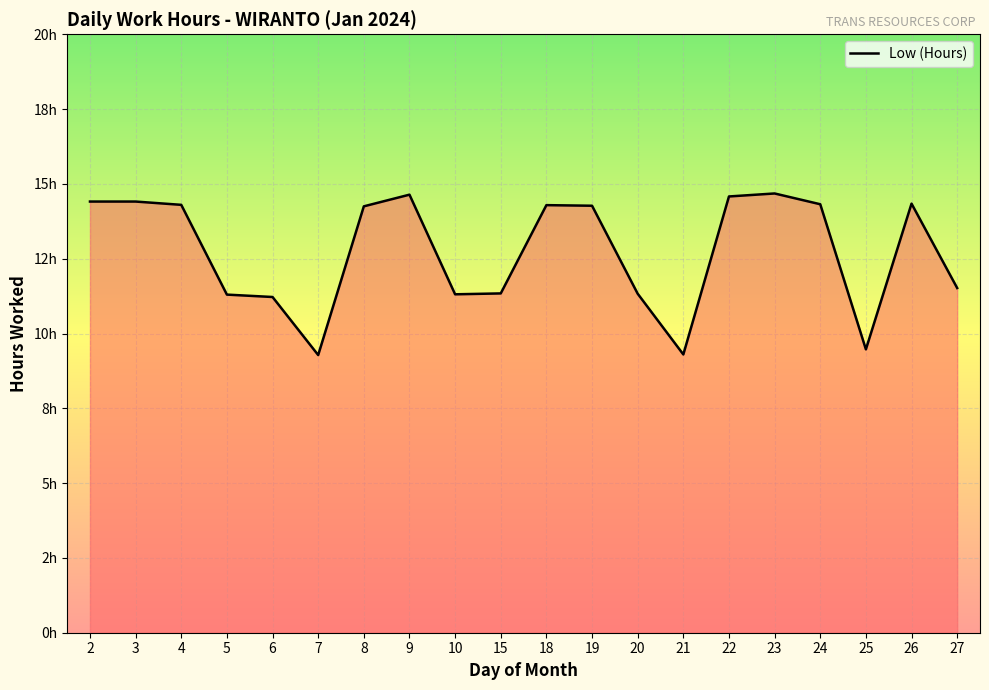

Does the chart have visible grid lines?

Yes